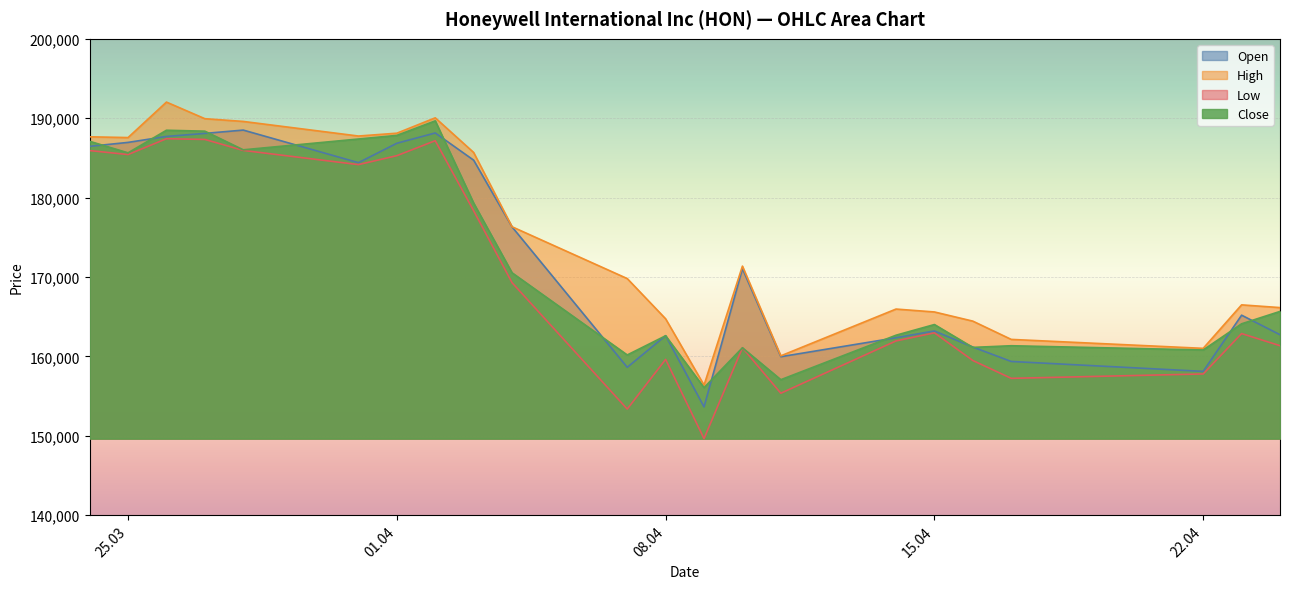

How many interior local valleys does the Open series have?

5